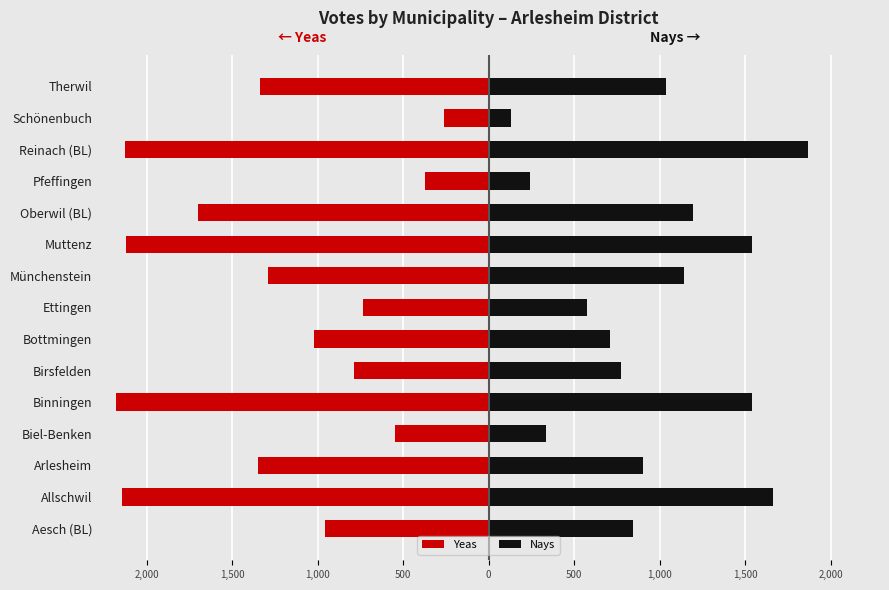

At Arlesheim, list the series in order from smallest to largest.

Yeas, Nays